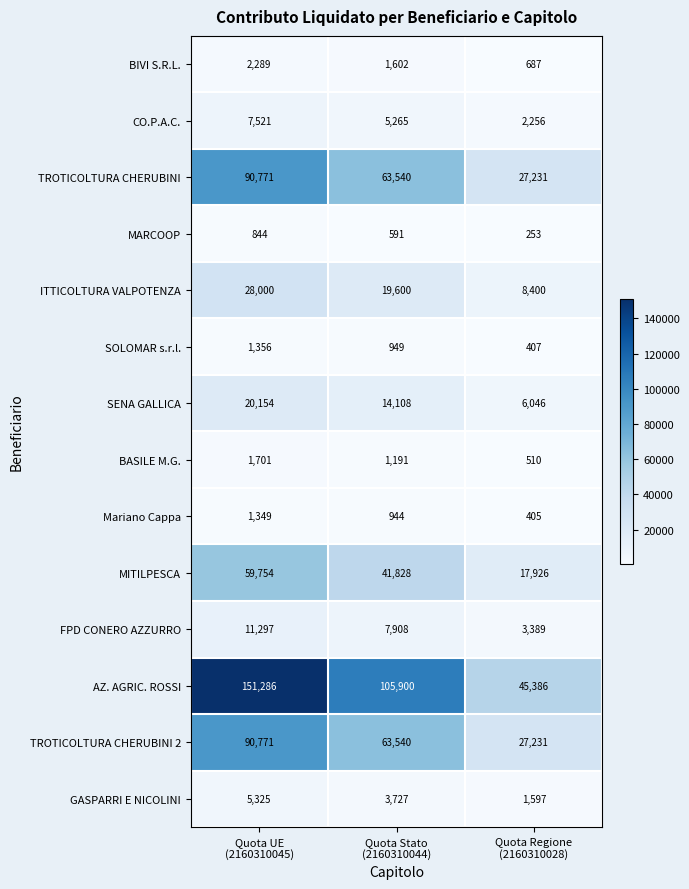

What is the difference between the maximum and second lowest values in the SENA GALLICA series?

6046